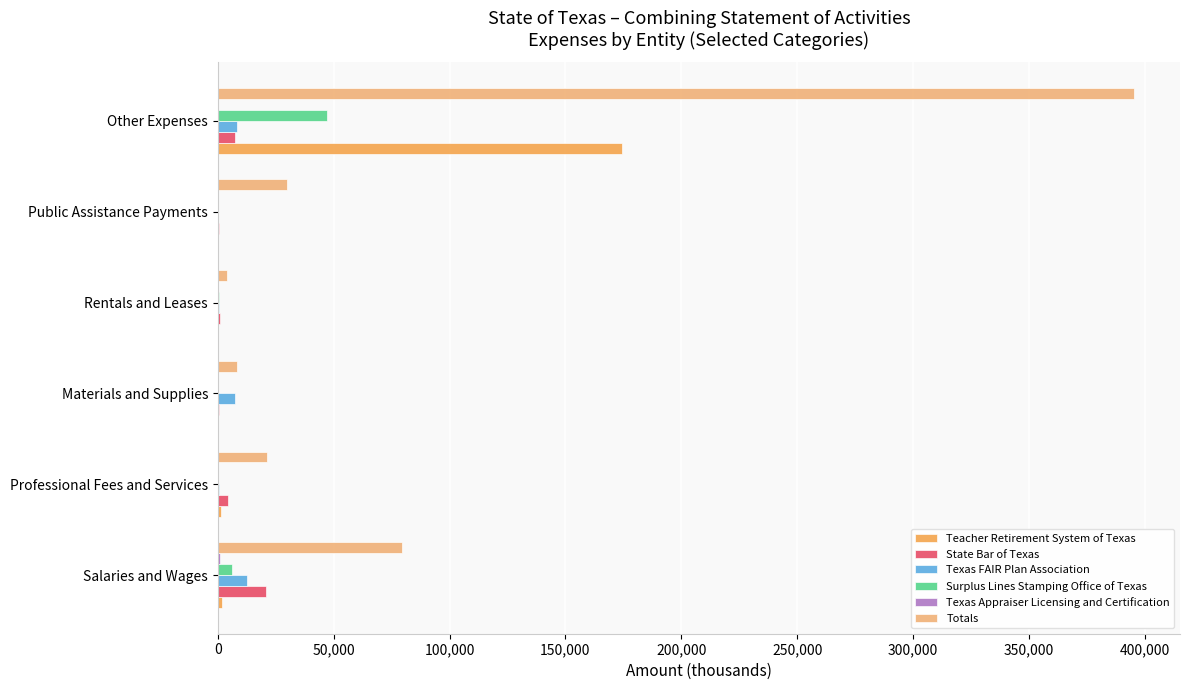

How many categories are shown in the chart?

6